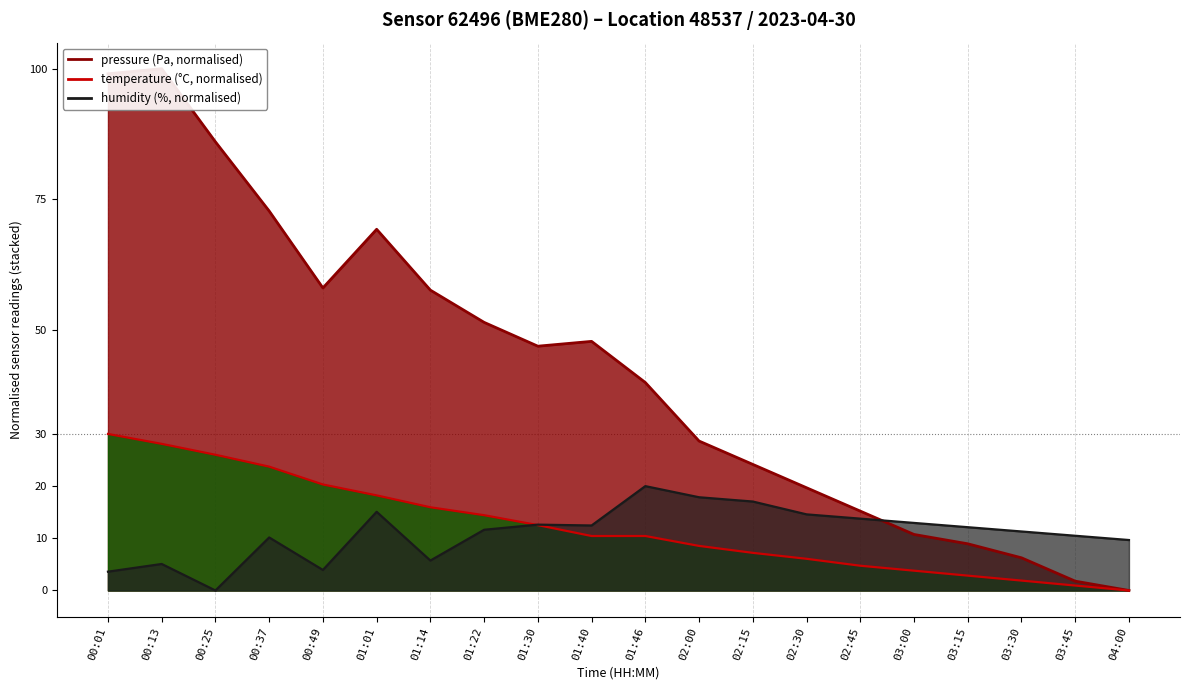

At which label does temperature first exceed 10?

00:01